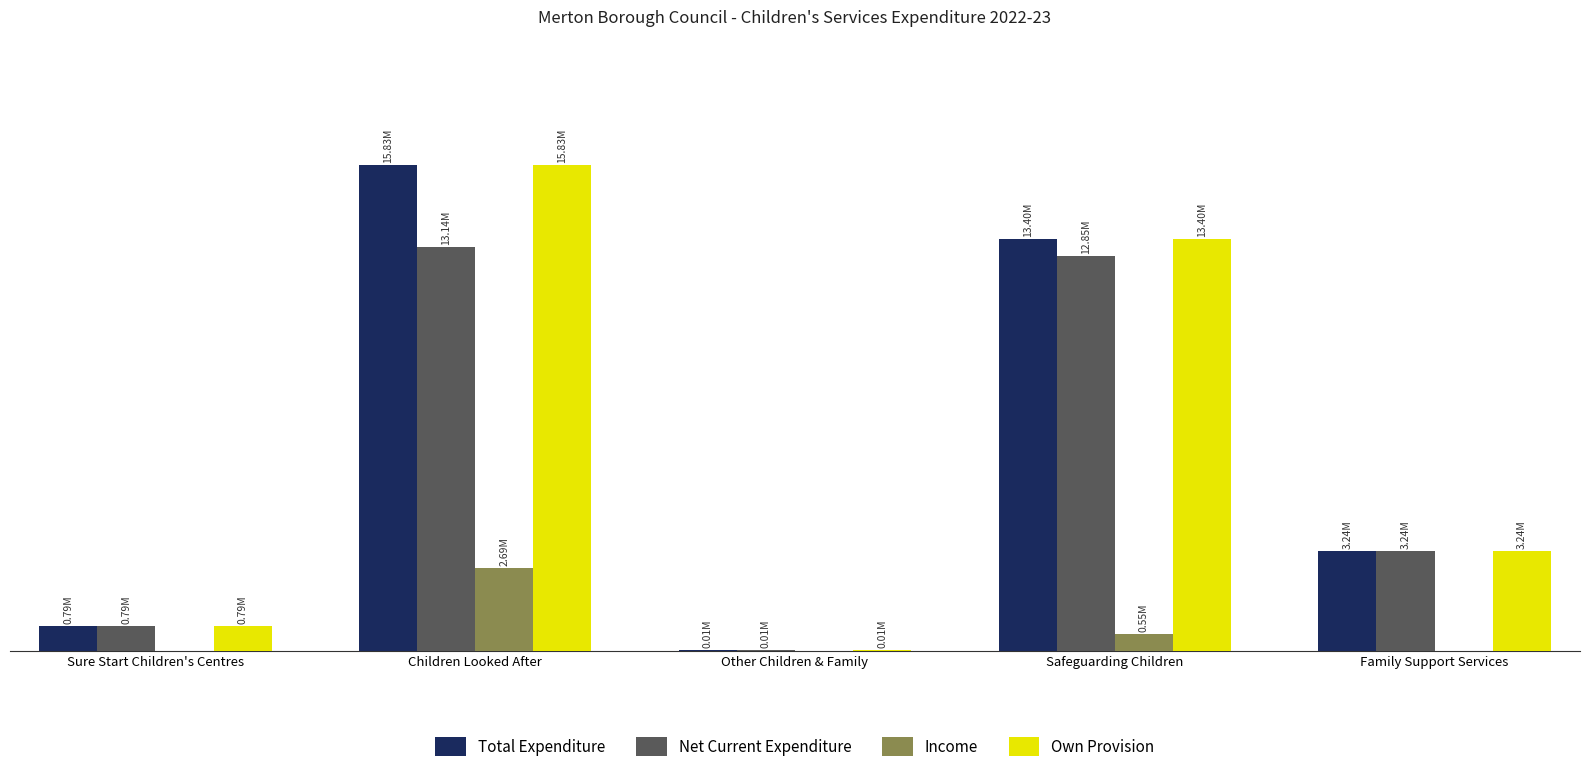

Reading right to left, extract all data points from this chart.

Total Expenditure: 3238847.9	13402211.7	8409.9	15826461.2	792136.0
Net Current Expenditure: 3238847.9	12852451.0	8409.9	13135950.7	792136.0
Income: 0.0	549760.7	0.0	2690510.5	0.0
Own Provision: 3238847.9	13402211.7	8409.9	15826461.2	792136.0